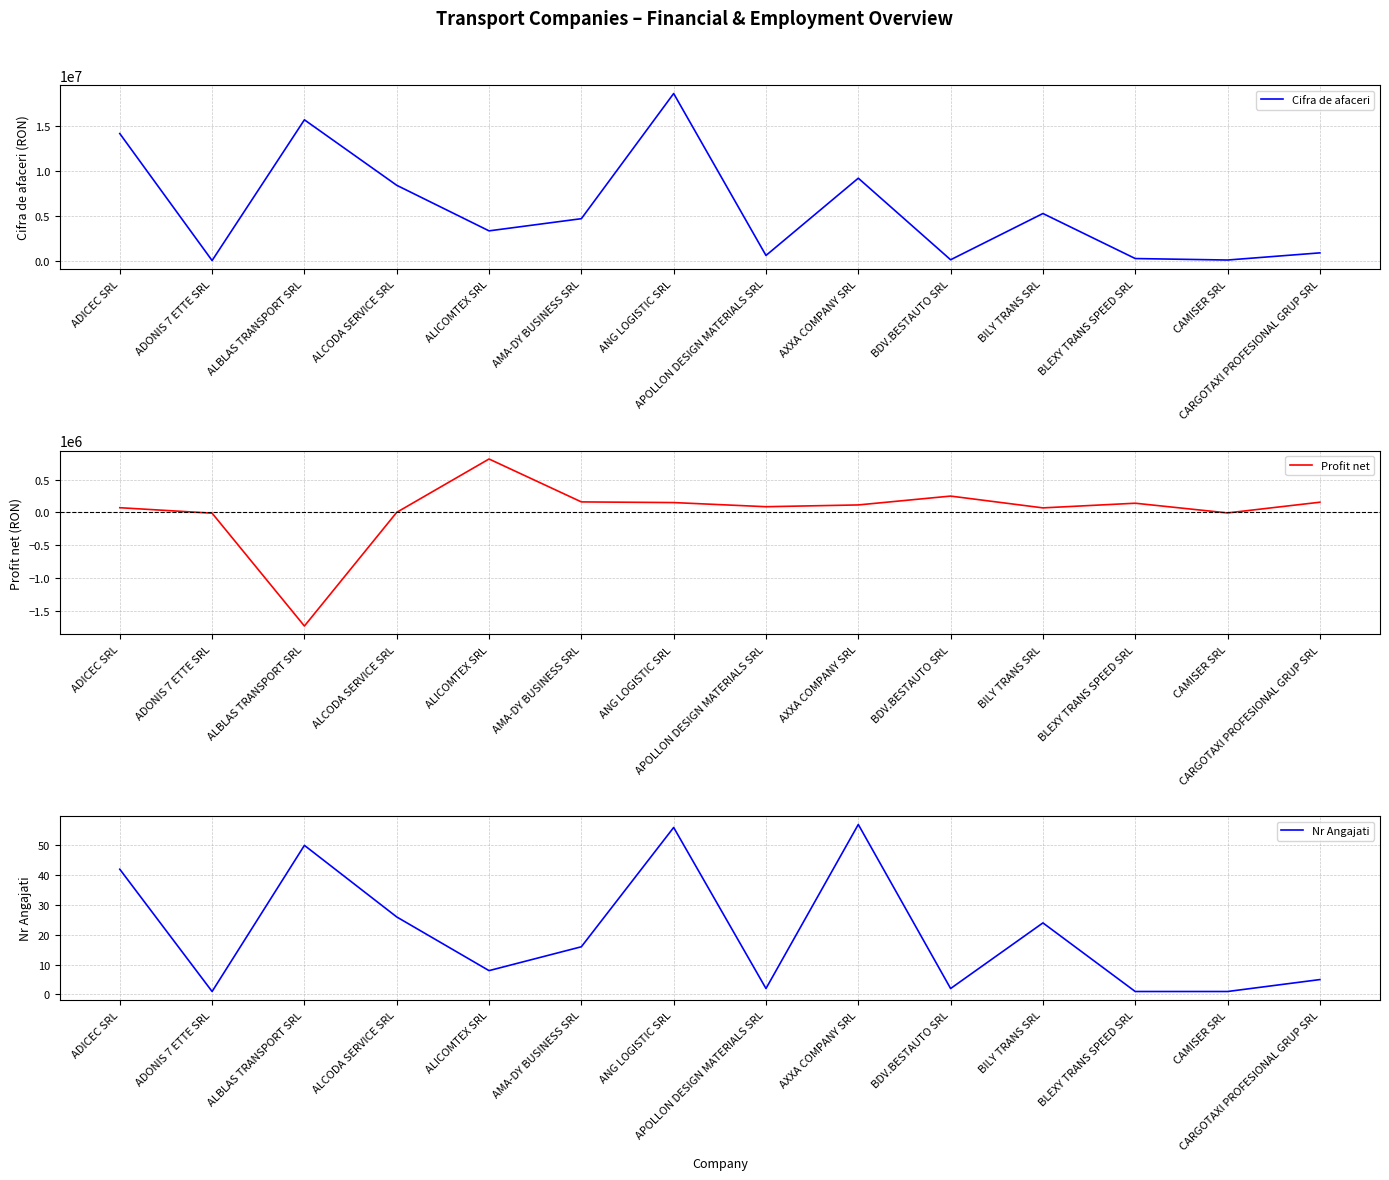

What is the total value across all series at AMA-DY BUSINESS SRL?

4894434